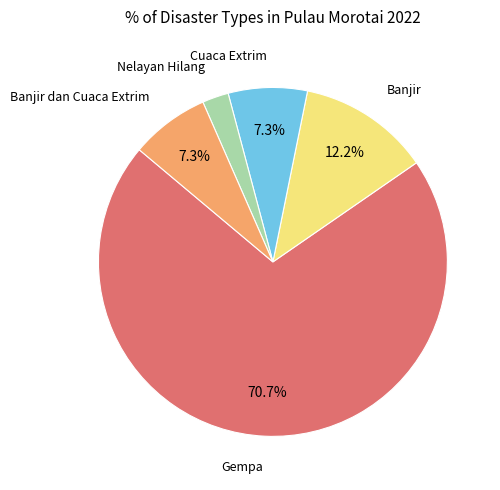

Does any single category account for the majority?

Yes